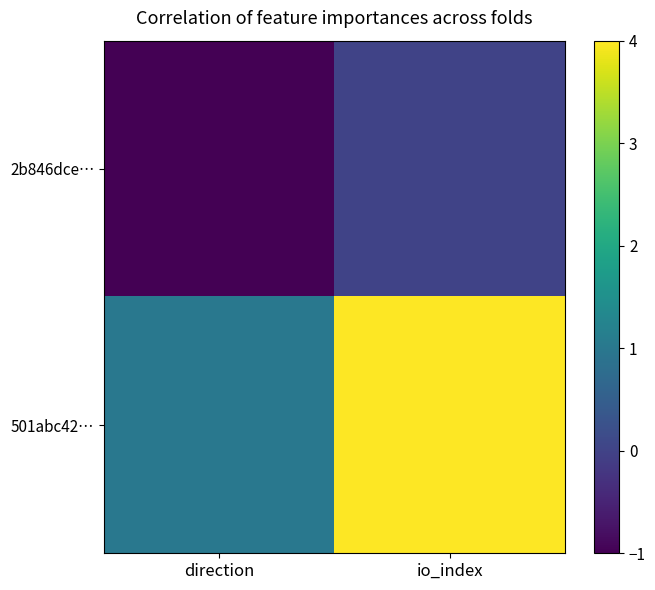

How many data points does each series have?

2